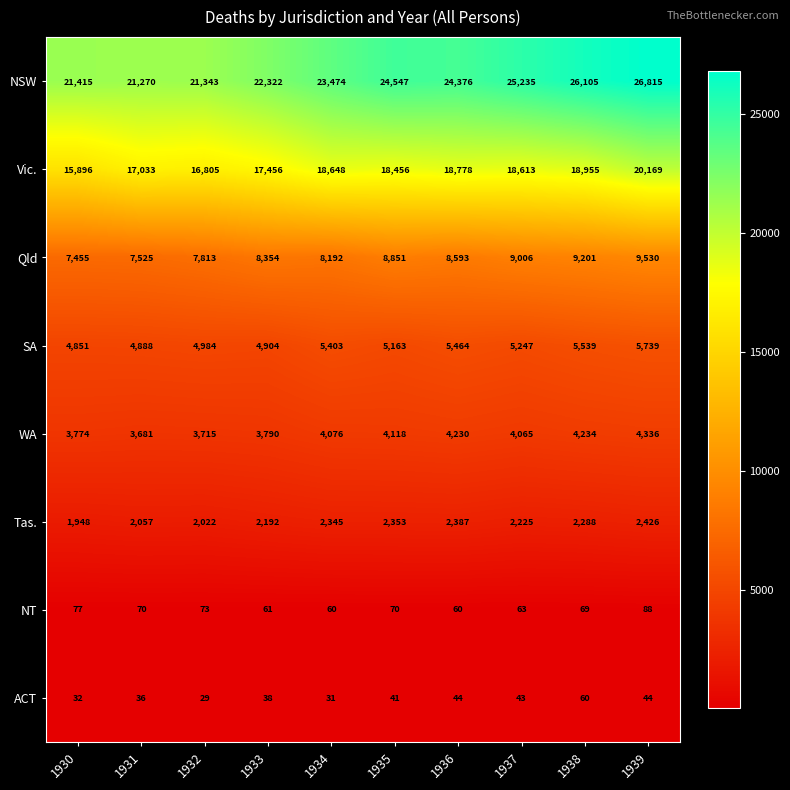

Where is Qld nearest to the value 8492?

1936